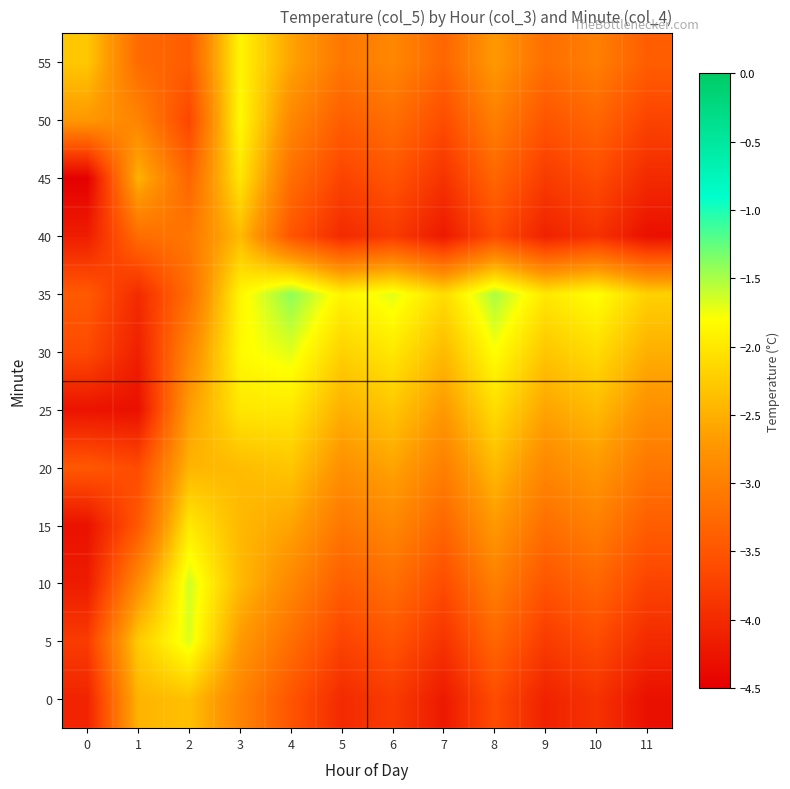

What is the difference between the highest and lowest values at 10?

2.1